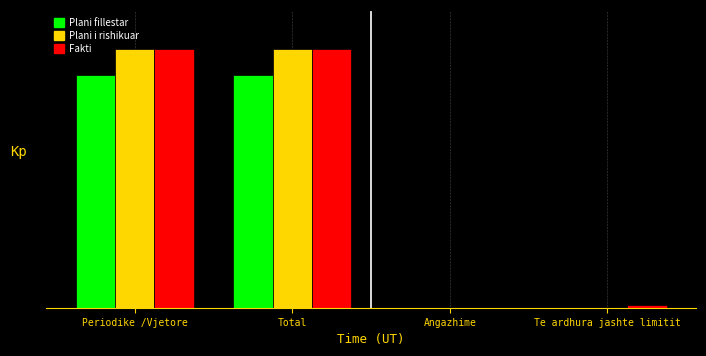

What is the label of the 4th bar from the right?

Periodike /Vjetore